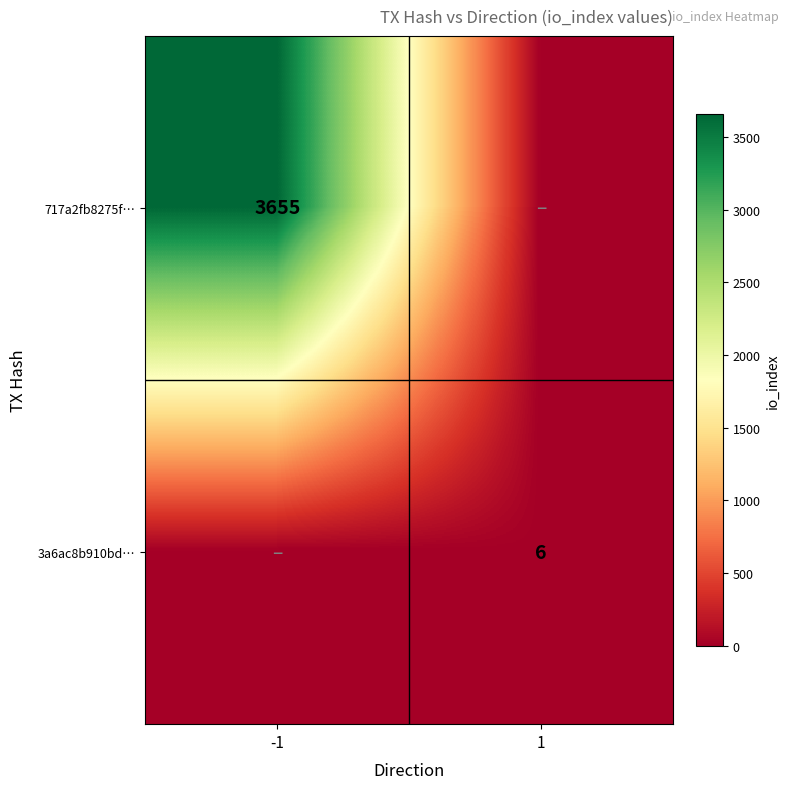

The 3a6ac8b910bd… series shows 8 at 1. True or false?

False